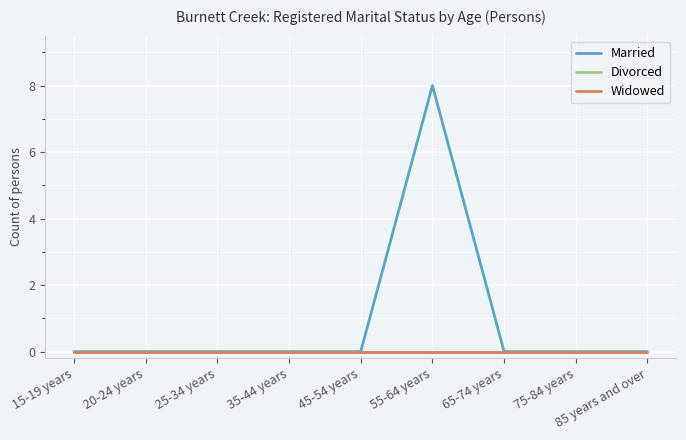

The Widowed series shows 0 at 55-64 years. True or false?

True